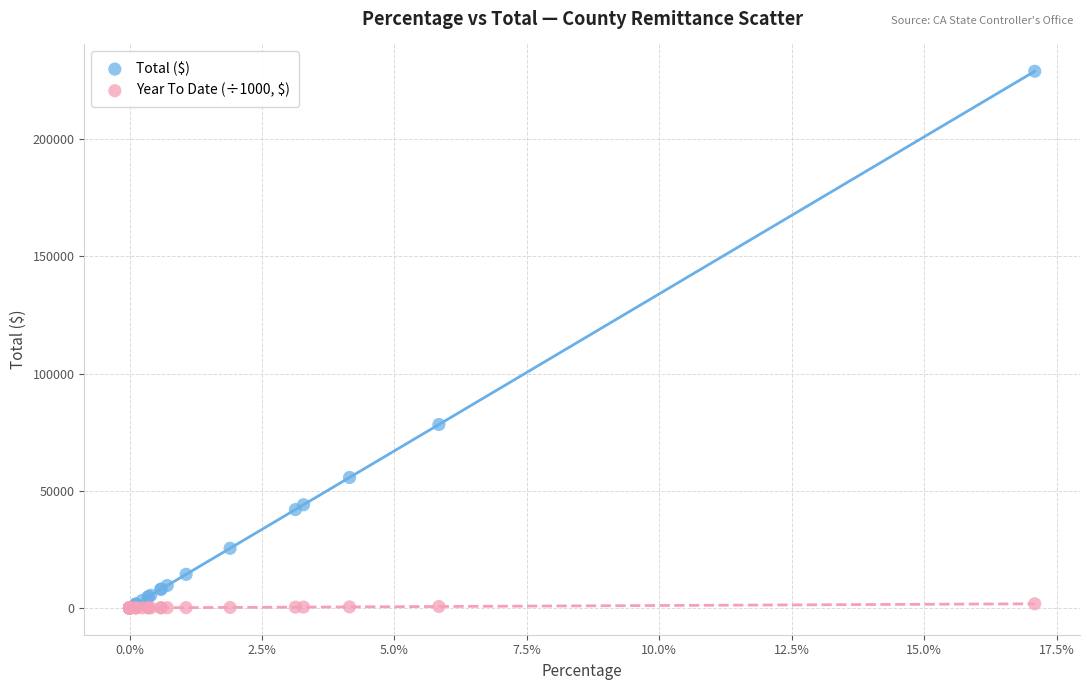

Which series contains the highest Y value?

Total ($)